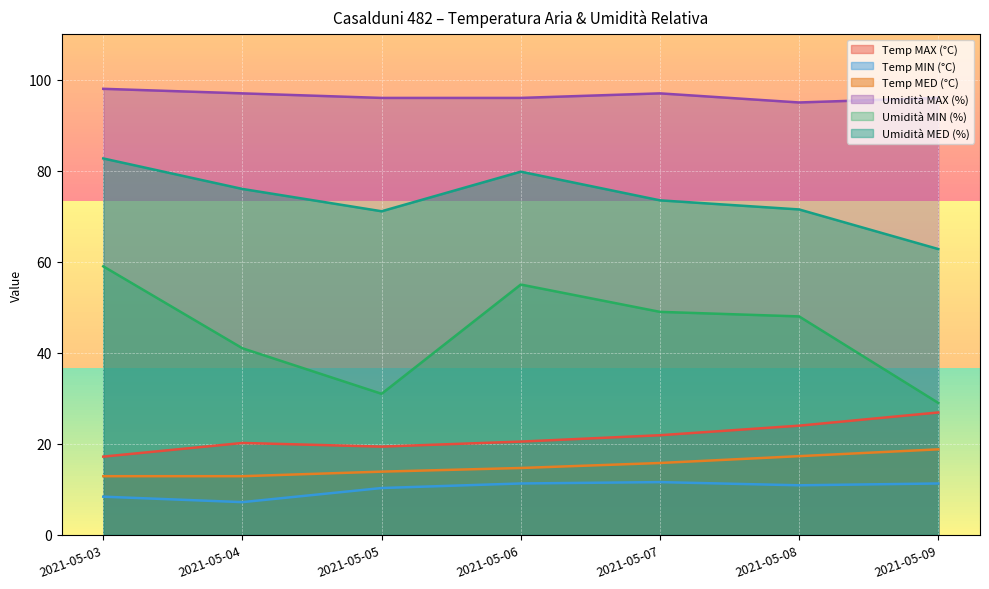

True or false: Temp MIN (°C) and Umidità MIN (%) cross at least once.

False